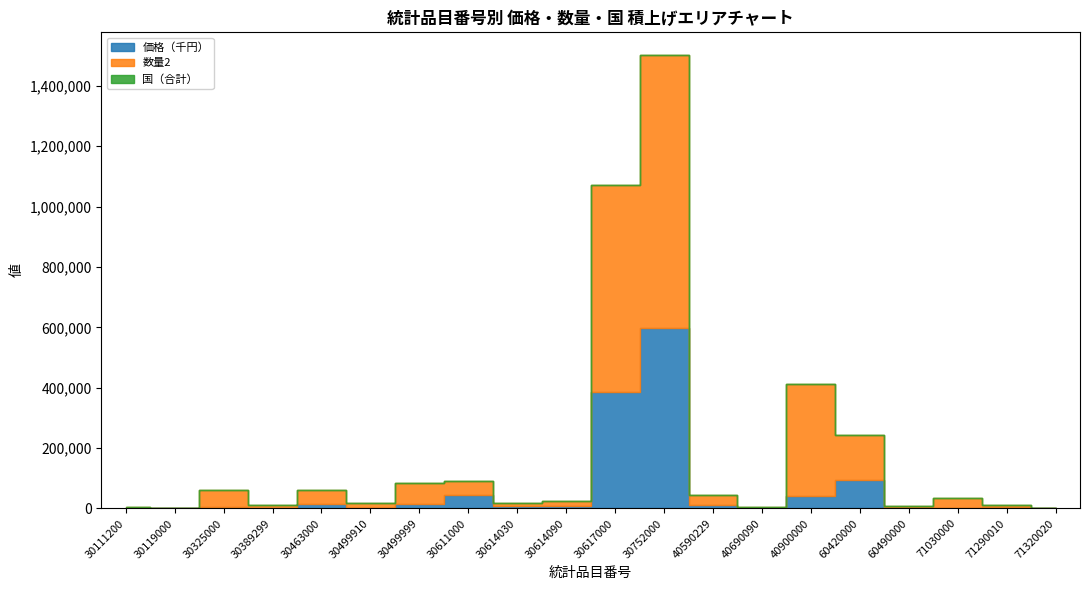

Which series has the largest range (max minus min)?

数量2